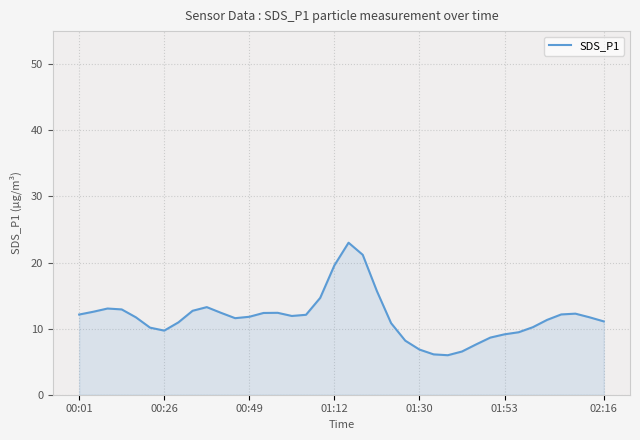

What is the difference between the maximum and minimum values?

17.0